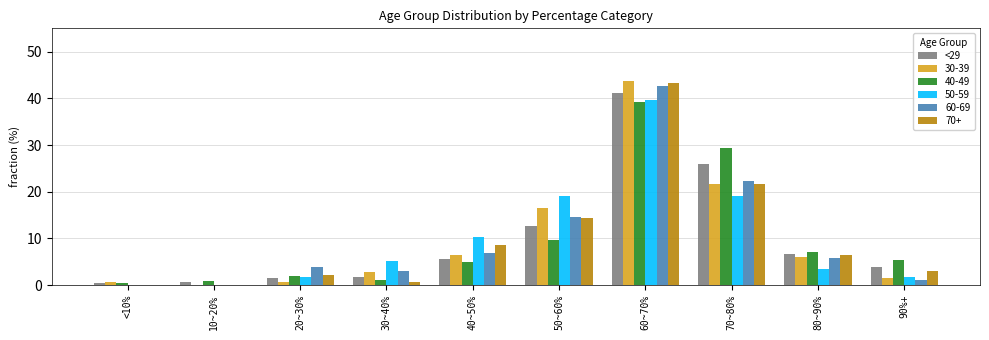

Which label corresponds to the largest value in the chart?

60~70%